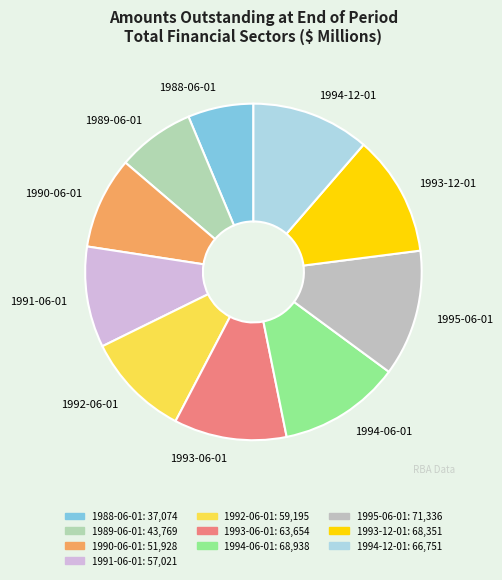

Is the sum of 1995-06-01 and 1991-06-01 greater than half?

No